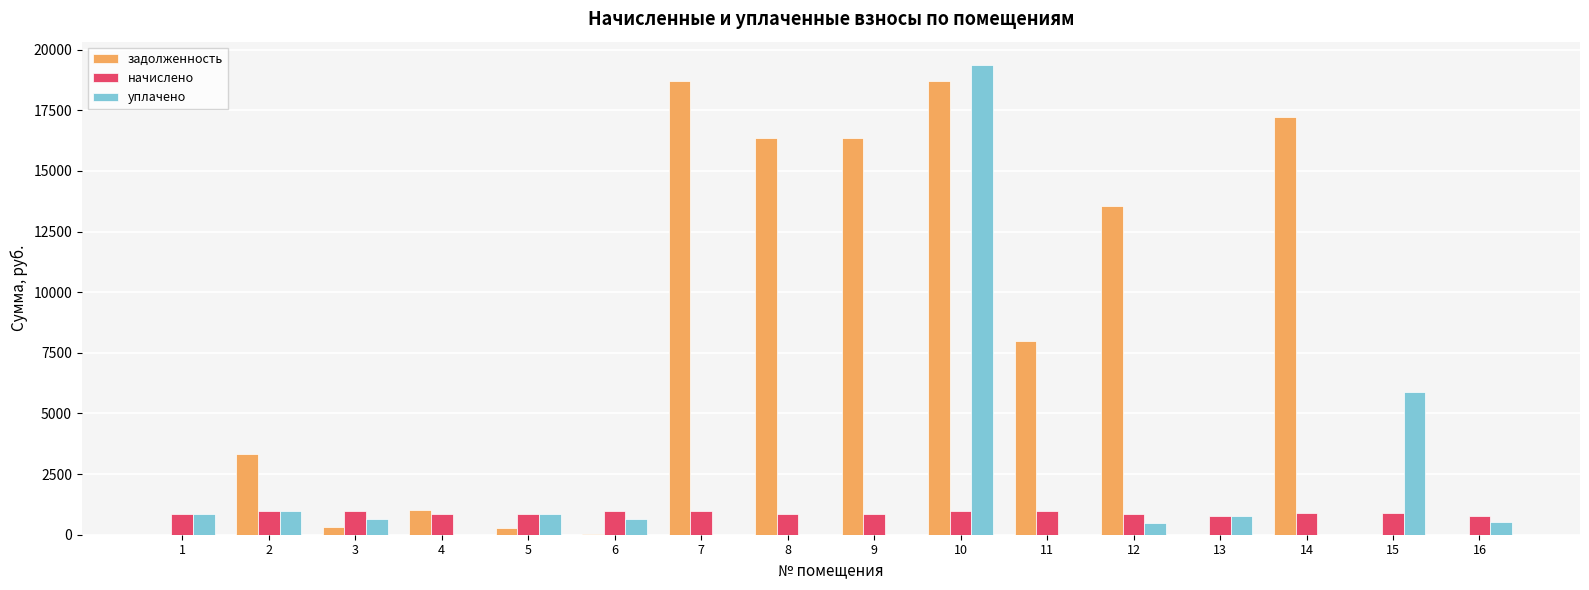

Is the value of задолженность at 8 greater than the value of начислено at 3?

Yes